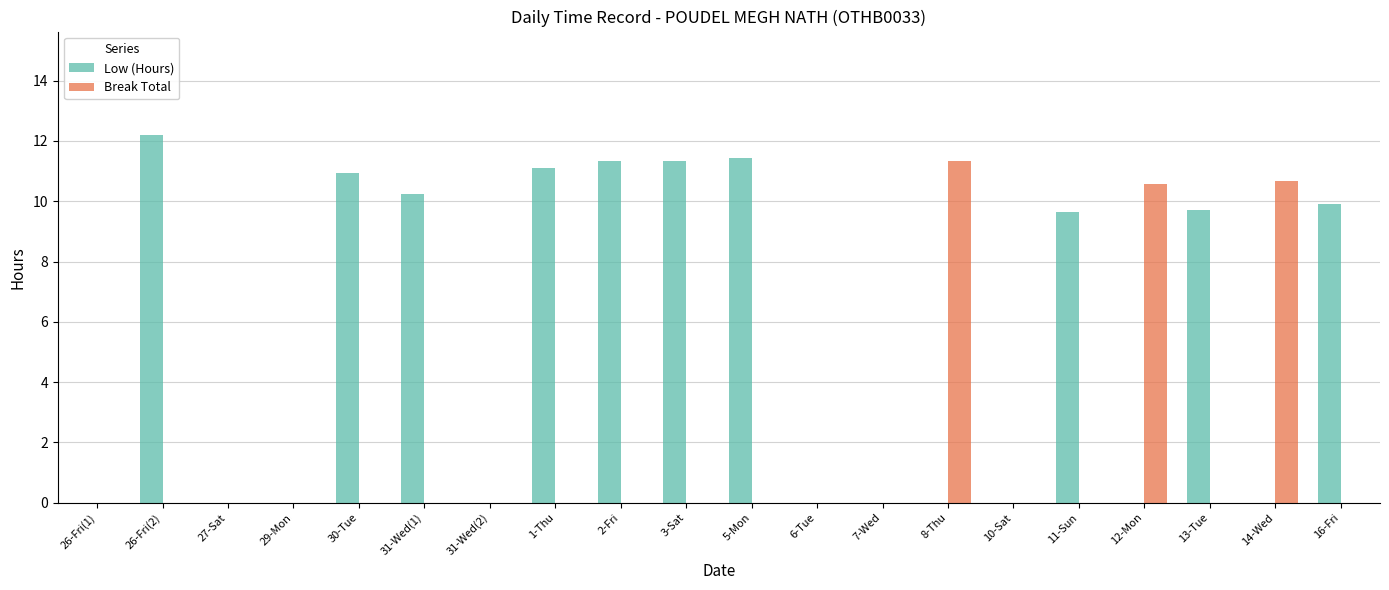

How many series are shown in this chart?

2